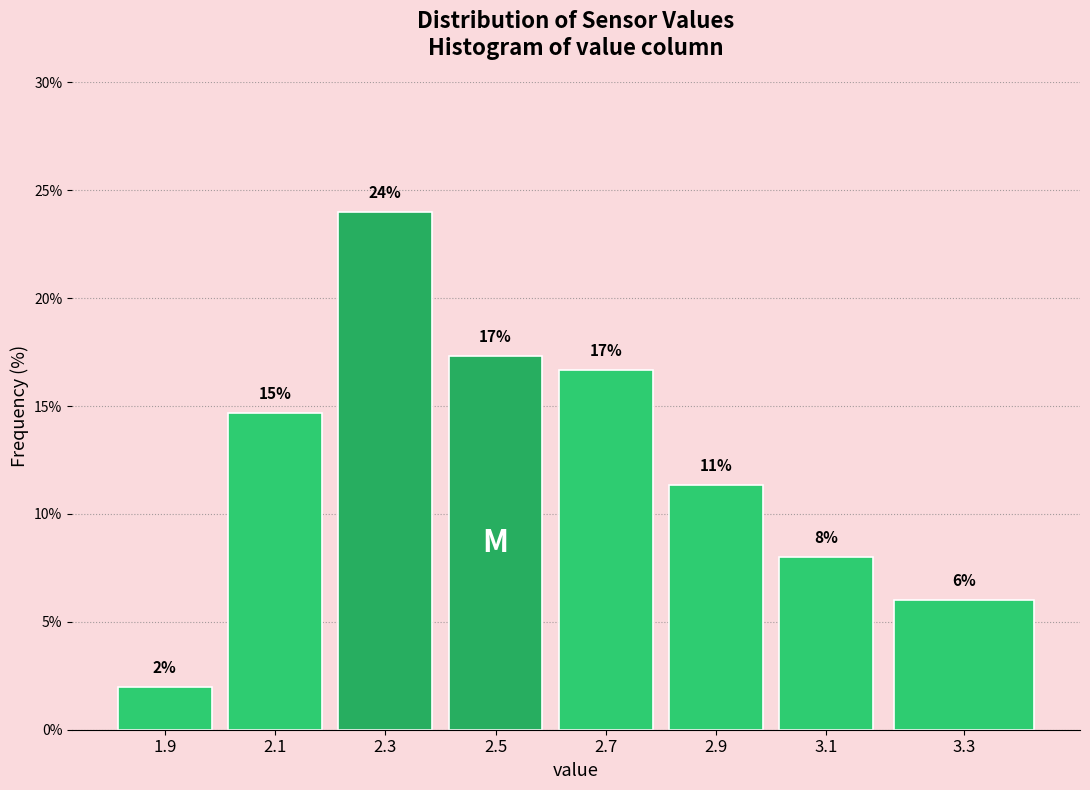

What is the label of the 3rd bar from the left?

2.3